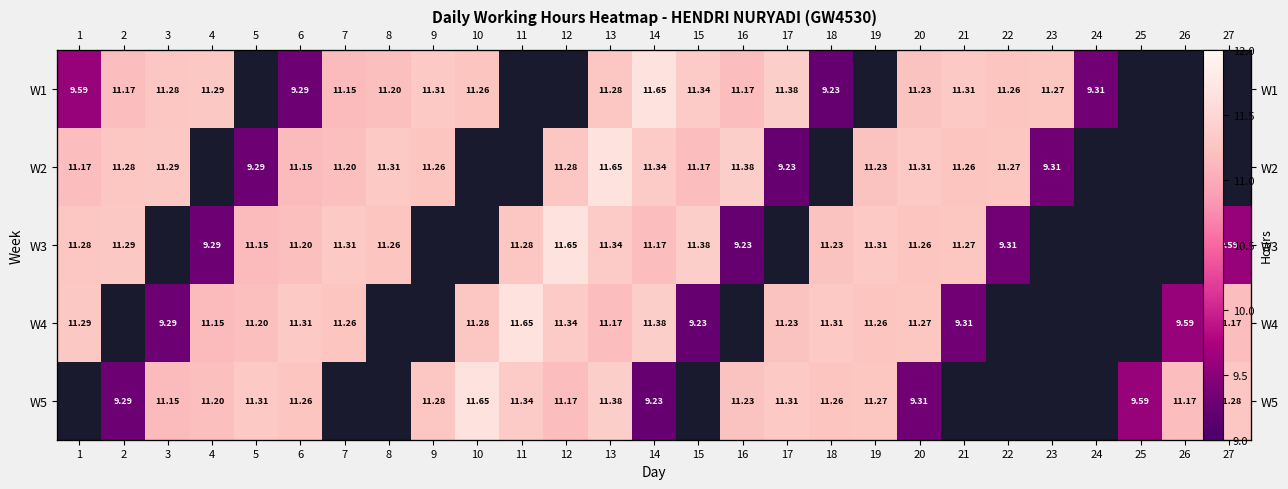

Is it true that W4 equals 17.9 at 5?

False